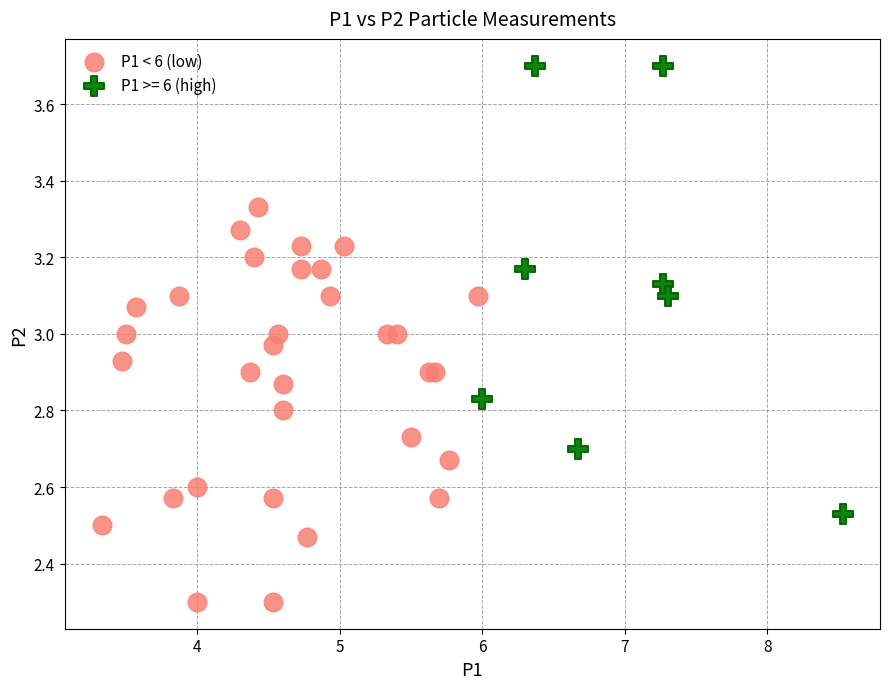

Which series contains the highest Y value?

P1 >= 6 (high)